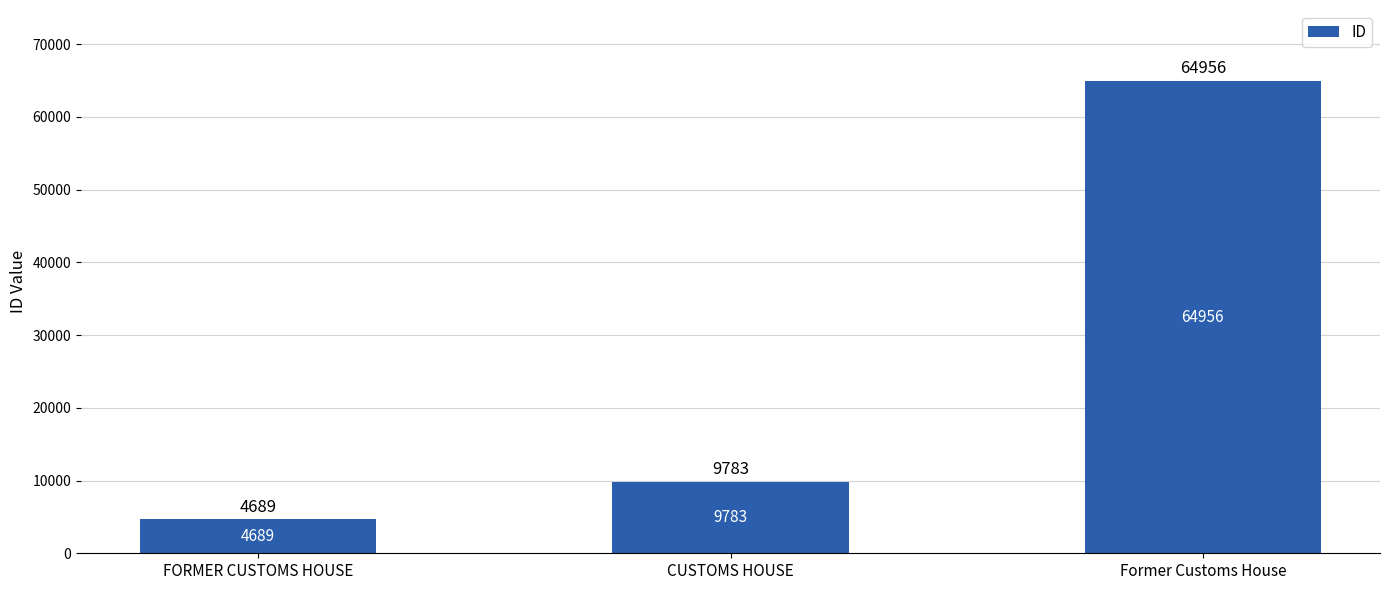

What is the value of the 3rd bar from the left?

64956